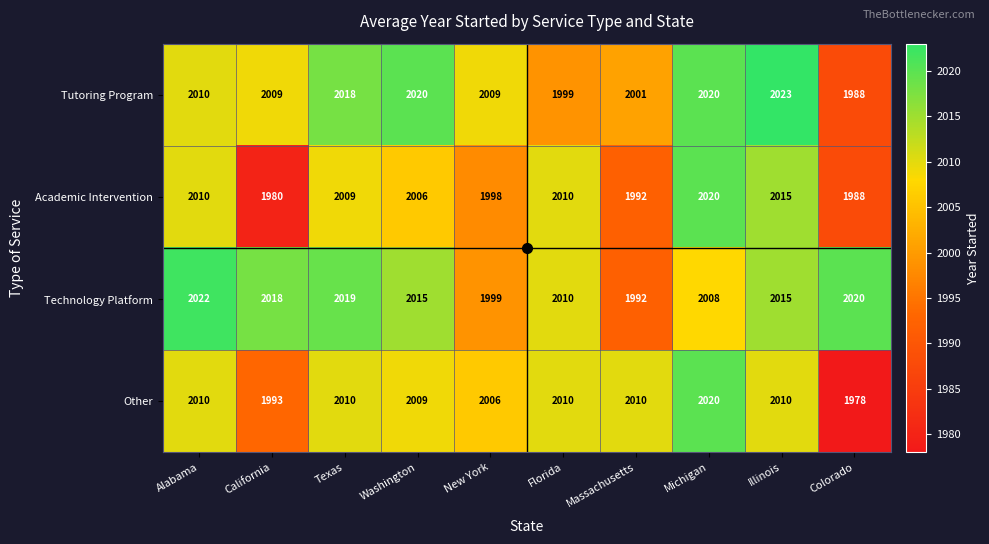

List the series in order of their overall mean, highest first.

Technology Platform, Tutoring Program, Other, Academic Intervention